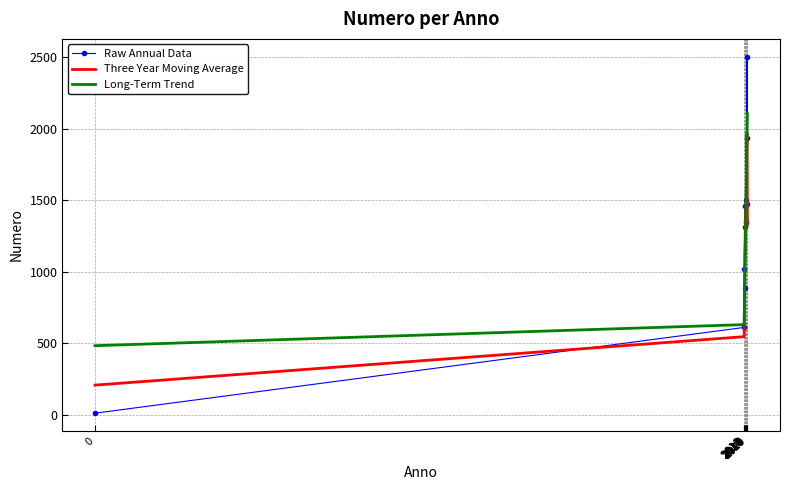

How many values in the Long-Term Trend series are below 1368?

6